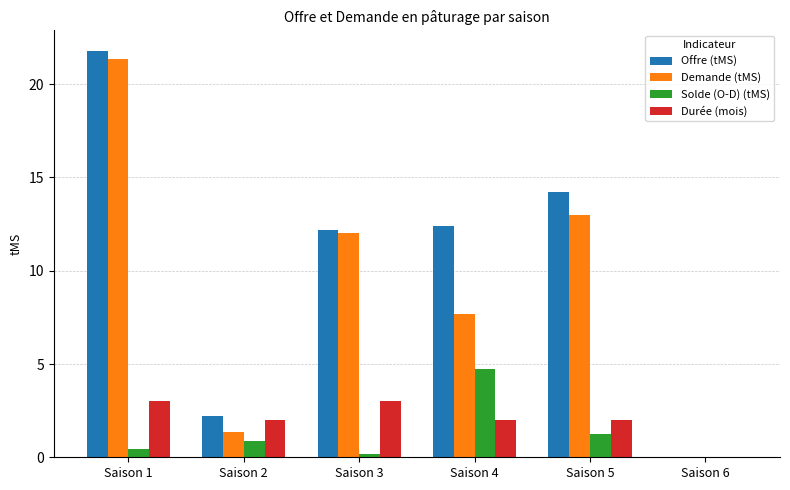

At which category is the sum across all series the highest?

Saison 1